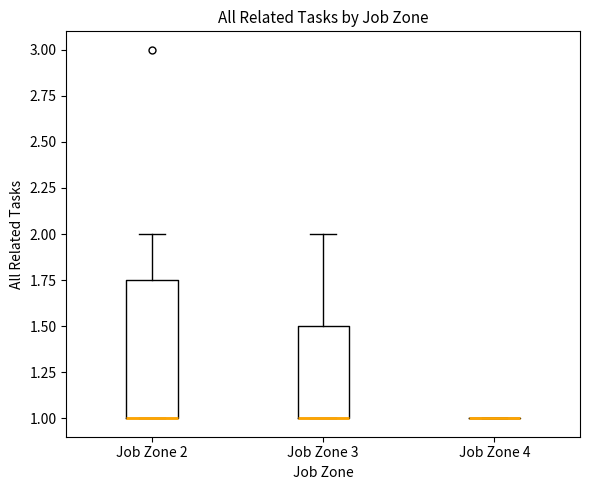

Reading left to right, transcribe this box plot: for each box, give where its median line is, the range the box spans, and where its two whiskers end, as read against the y-axis. The values are not printed on the chart, so give them approximately, as read against the axis.

Job Zone 2: median 1.00 (drawn on the box's lower edge), box 1.00 to 1.75, whiskers 1.00 to 2.00
Job Zone 3: median 1.00 (drawn on the box's lower edge), box 1.00 to 1.50, whiskers 1.00 to 2.00
Job Zone 4: box collapsed to a line at 1.00, whiskers 1.00 to 1.00